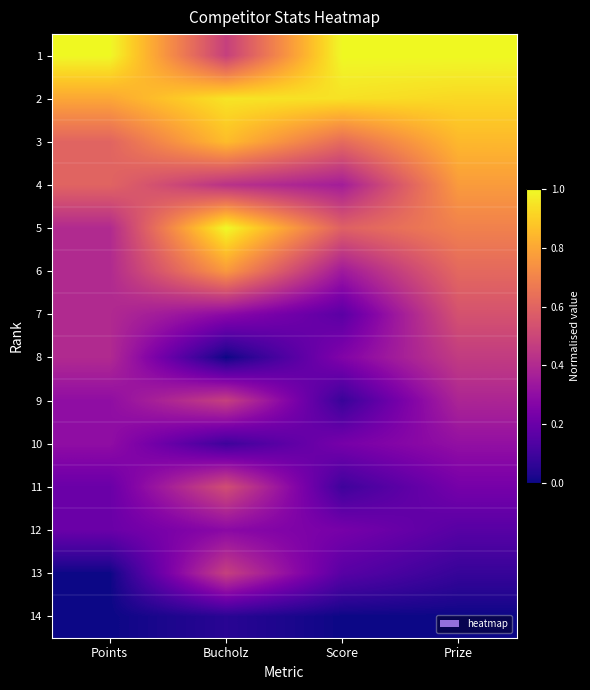

List the series in order of their peak value, lowest first.

14, 12, 10, 8, 9, 13, 11, 7, 6, 4, 3, 2, 1, 5